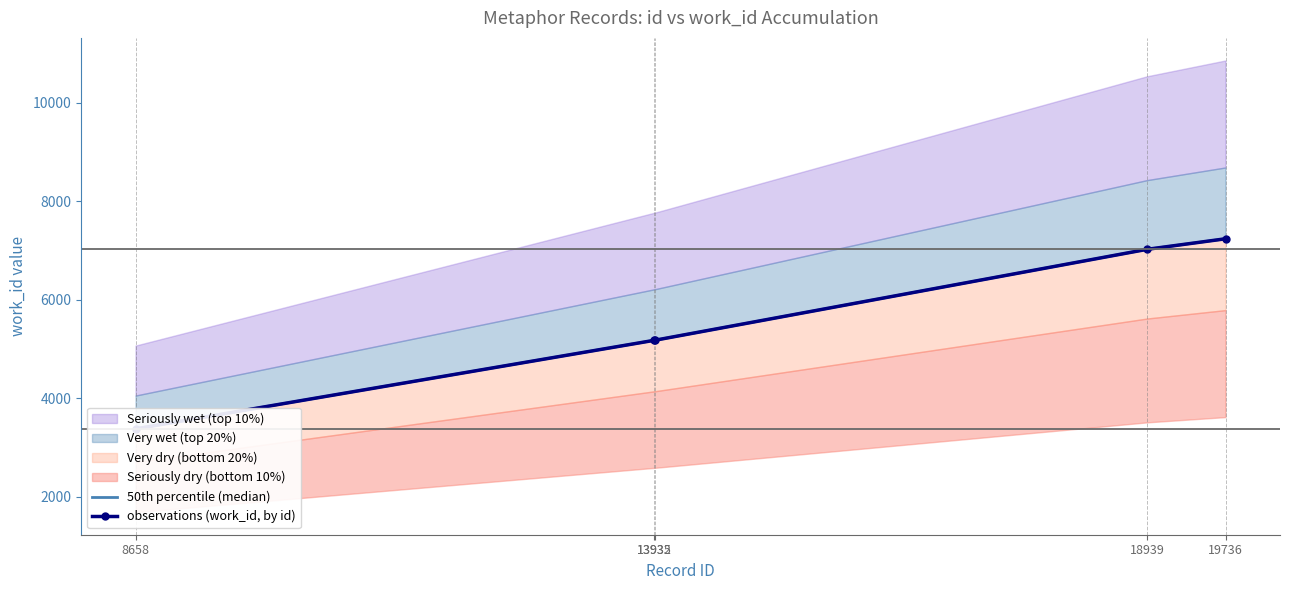

What is the highest value of the 50th percentile (median) series?

7238